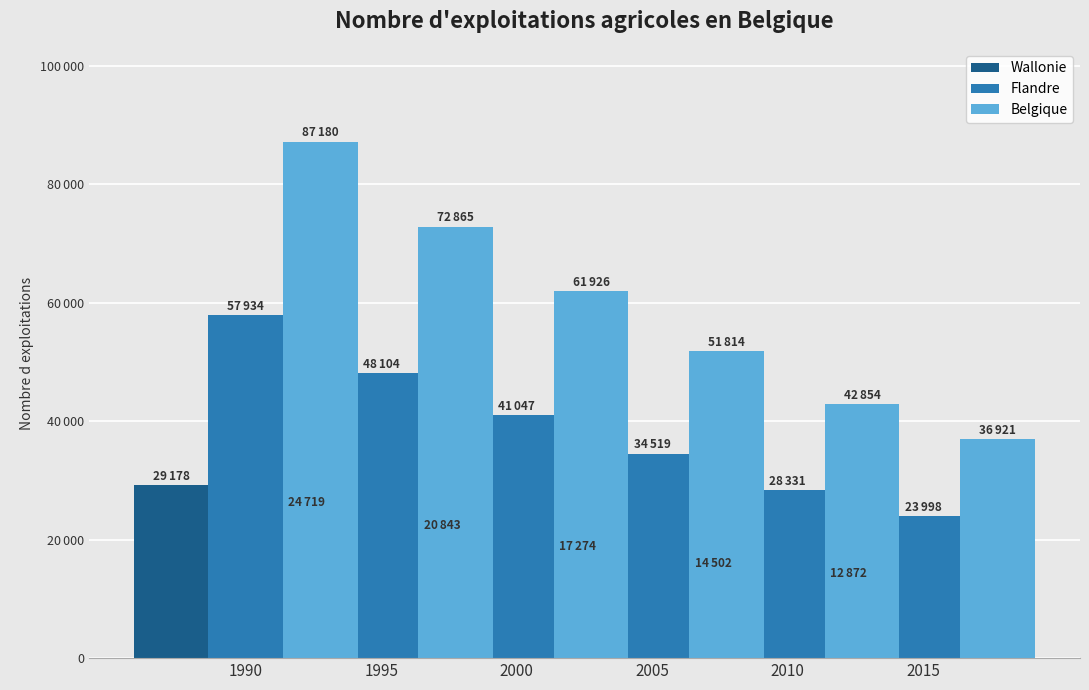

Where does the Flandre series first go above 41047?

1990